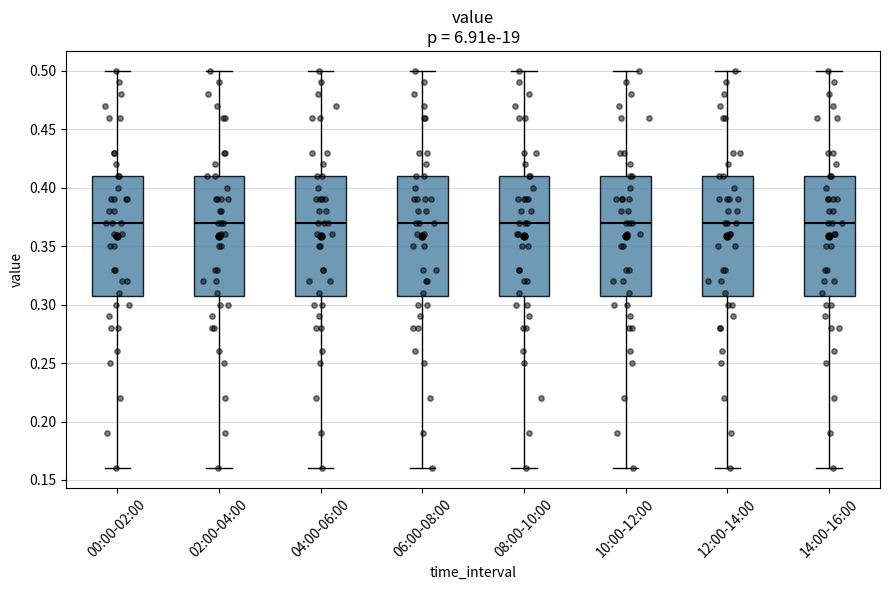

Where does the lower whisker of the box for 14:00-16:00 end on the y-axis? The values are not printed on the chart, so give them approximately, as read against the axis.

0.16